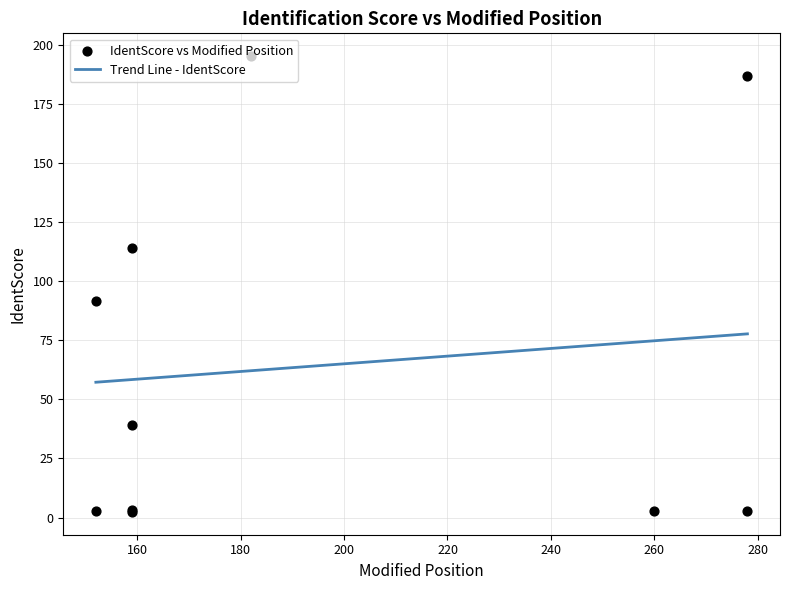

Between 159 and 152, which is larger?

159